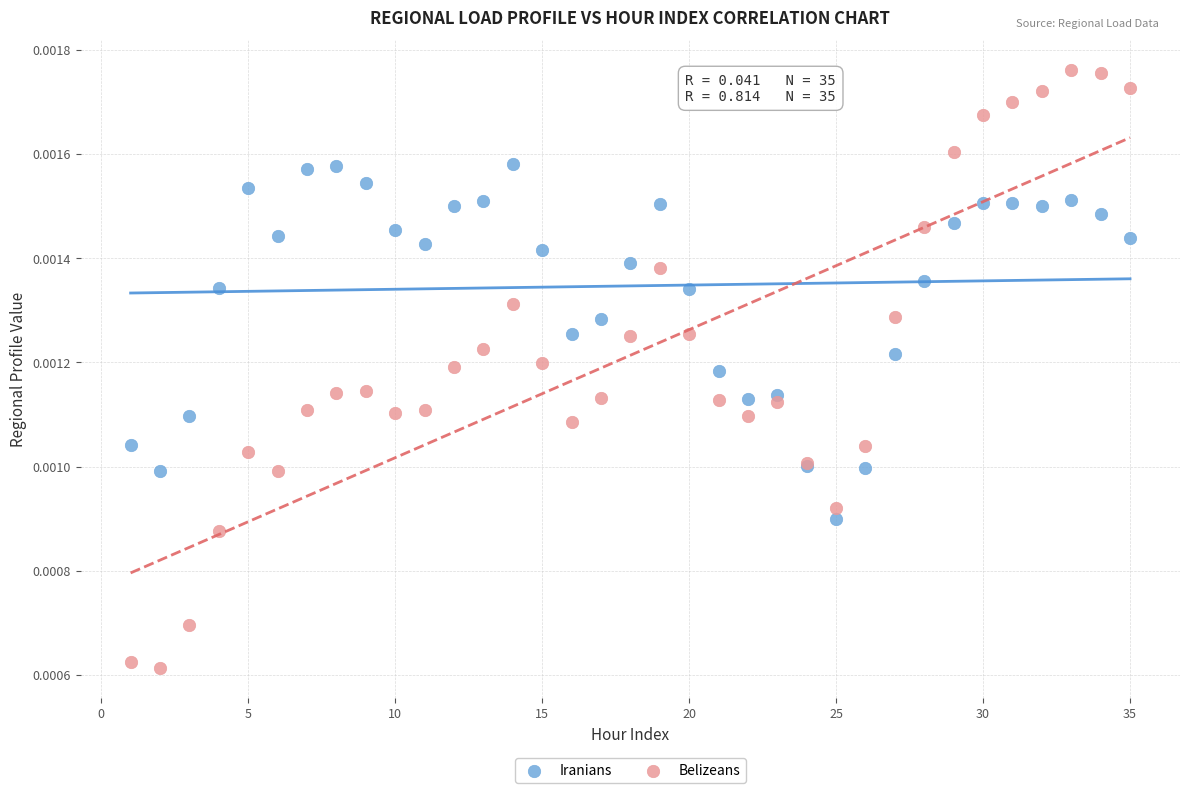

Which series contains the lowest Y value?

Belizeans